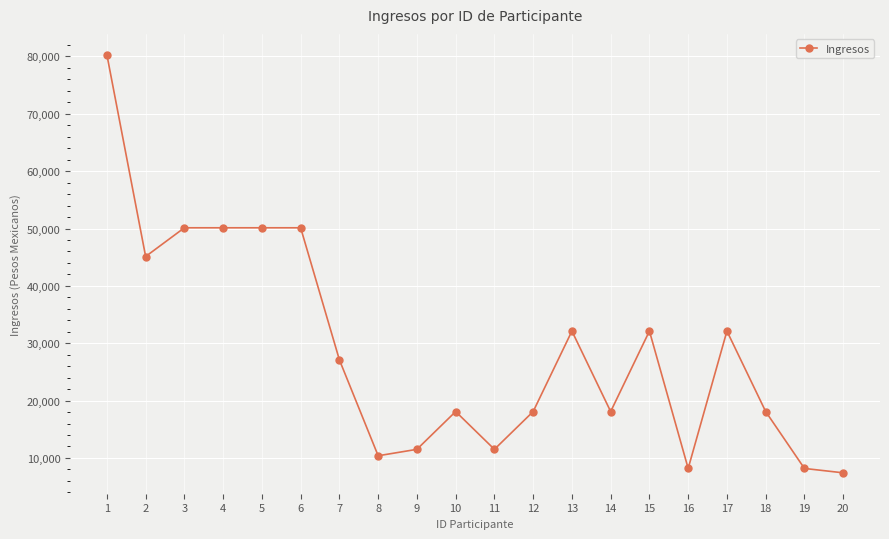

The value at 12 is 18084.7. True or false?

True